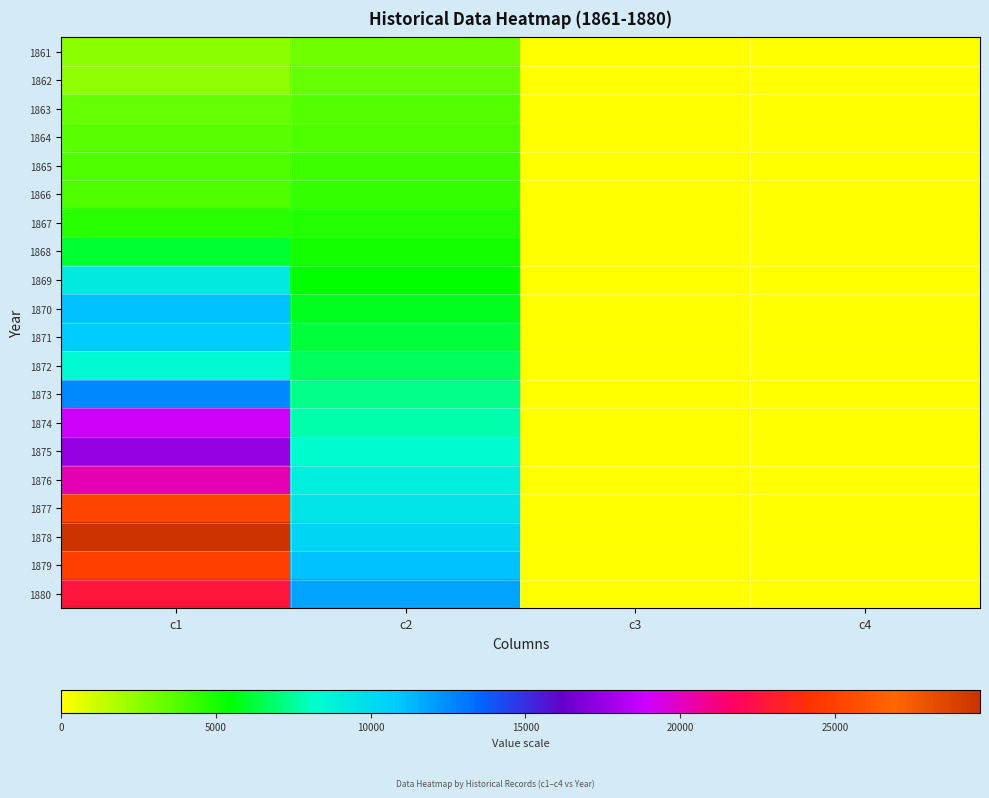

At which category does the chart reach its peak across all series?

c1